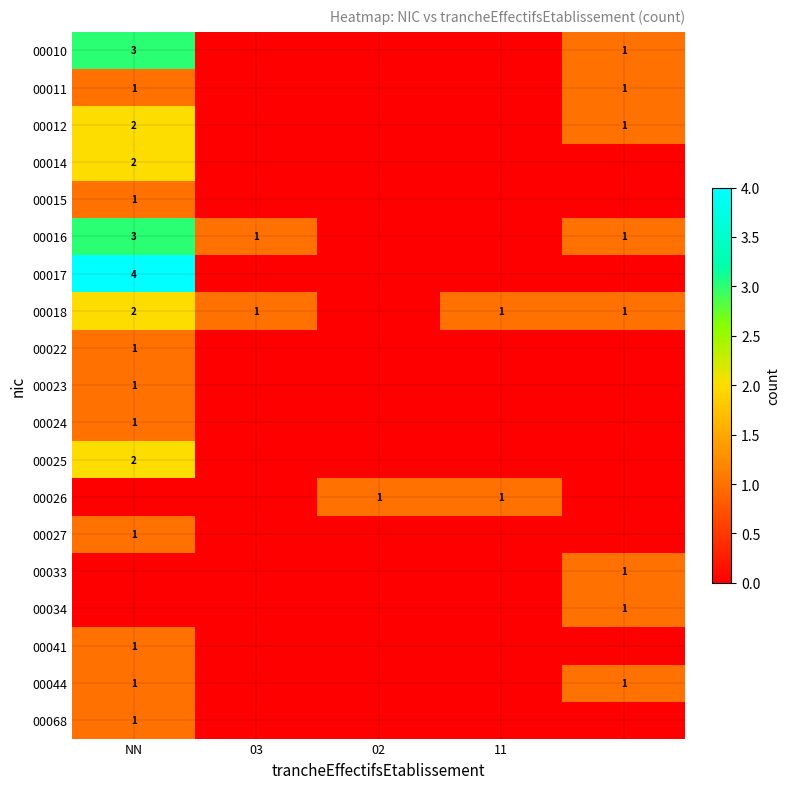

True or false: 00041 has a value of 0 at NN.

False